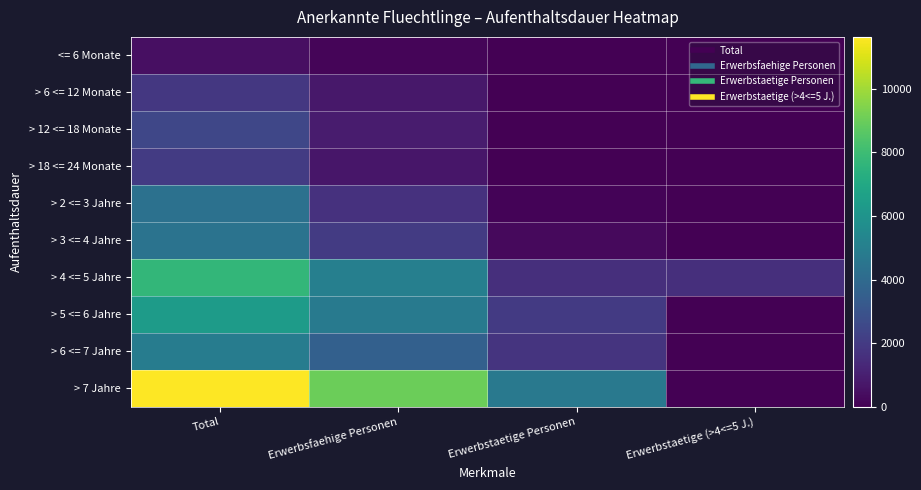

Reading left to right, list all the values displayed in this chart.

<= 6 Monate: Total=497	Erwerbsfaehige Personen=160	Erwerbstaetige Personen=0	Erwerbstaetige (>4<=5 J.)=0
> 6 <= 12 Monate: Total=1908	Erwerbsfaehige Personen=732	Erwerbstaetige Personen=7	Erwerbstaetige (>4<=5 J.)=0
> 12 <= 18 Monate: Total=2467	Erwerbsfaehige Personen=885	Erwerbstaetige Personen=15	Erwerbstaetige (>4<=5 J.)=0
> 18 <= 24 Monate: Total=2032	Erwerbsfaehige Personen=712	Erwerbstaetige Personen=26	Erwerbstaetige (>4<=5 J.)=0
> 2 <= 3 Jahre: Total=4346	Erwerbsfaehige Personen=1680	Erwerbstaetige Personen=107	Erwerbstaetige (>4<=5 J.)=0
> 3 <= 4 Jahre: Total=4419	Erwerbsfaehige Personen=2007	Erwerbstaetige Personen=281	Erwerbstaetige (>4<=5 J.)=0
> 4 <= 5 Jahre: Total=7708	Erwerbsfaehige Personen=5038	Erwerbstaetige Personen=1579	Erwerbstaetige (>4<=5 J.)=1579
> 5 <= 6 Jahre: Total=6385	Erwerbsfaehige Personen=4731	Erwerbstaetige Personen=1964	Erwerbstaetige (>4<=5 J.)=0
> 6 <= 7 Jahre: Total=4890	Erwerbsfaehige Personen=3582	Erwerbstaetige Personen=1740	Erwerbstaetige (>4<=5 J.)=0
> 7 Jahre: Total=11632	Erwerbsfaehige Personen=9027	Erwerbstaetige Personen=4690	Erwerbstaetige (>4<=5 J.)=0